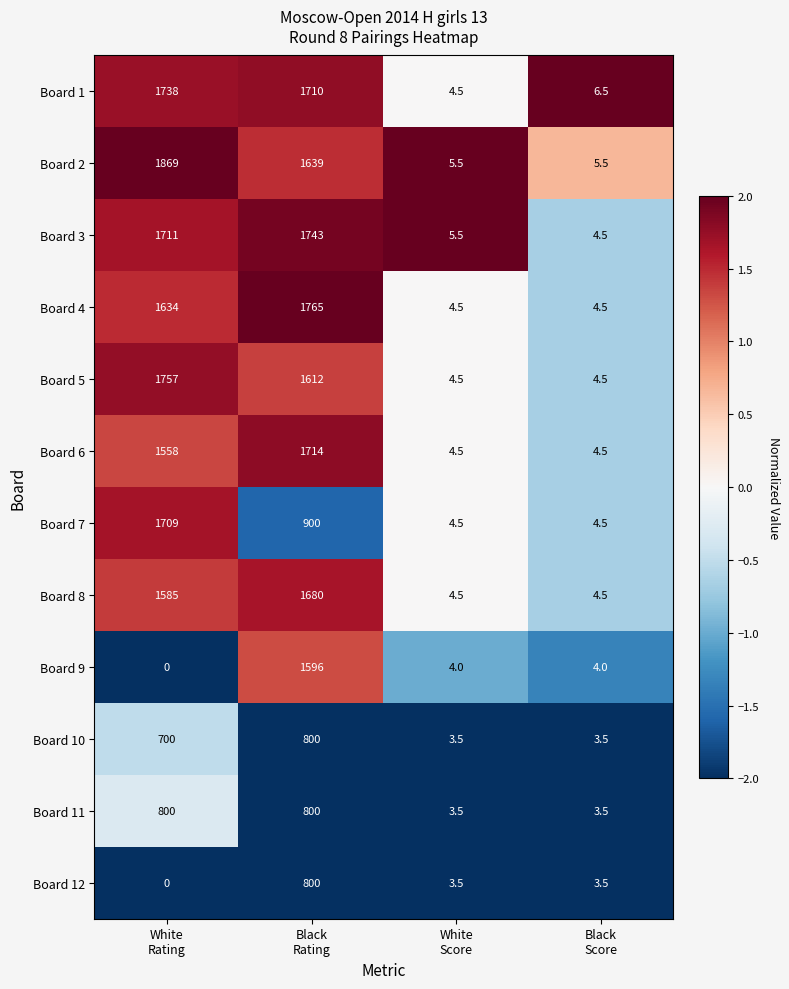

What is the average value of the Board 11 series?

401.8